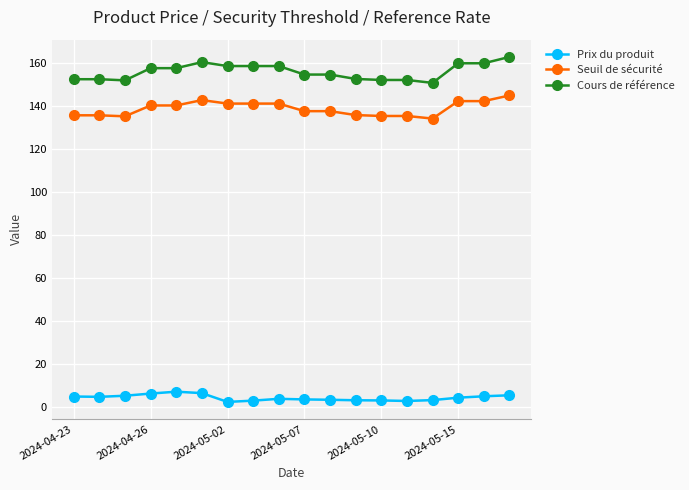

True or false: Cours de référence and Seuil de sécurité intersect in this chart.

False